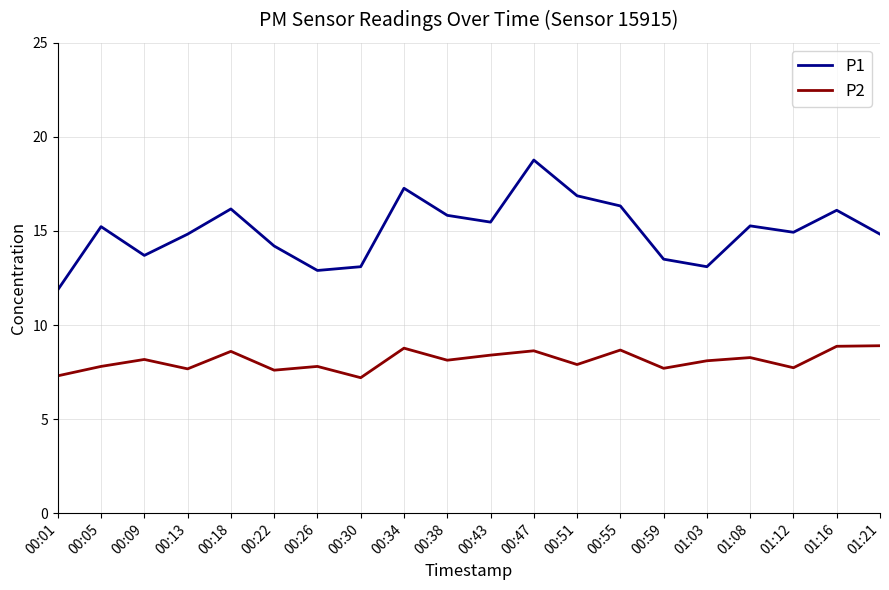

At which category does P2 reach its first local peak?

00:09